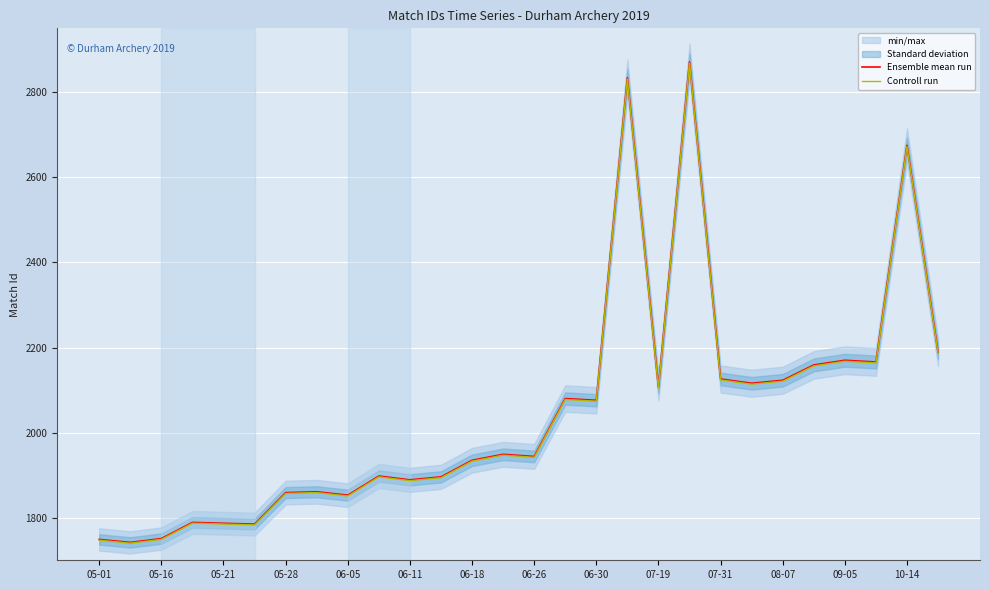

True or false: Controll run and Ensemble mean run cross at least once.

False